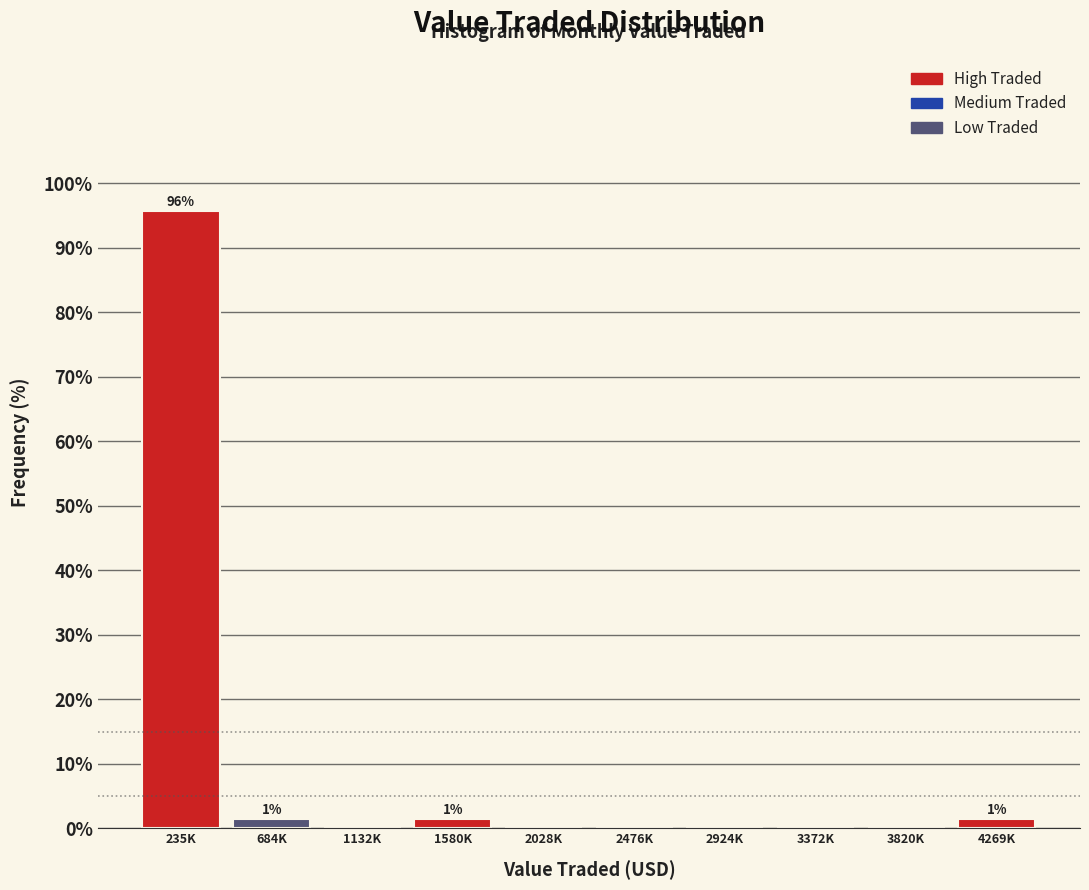

Reading right to left, transcribe all the data shown in this chart.

4269K=1.4	3820K=0.0	3372K=0.0	2924K=0.0	2476K=0.0	2028K=0.0	1580K=1.4	1132K=0.0	684K=1.4	235K=95.7